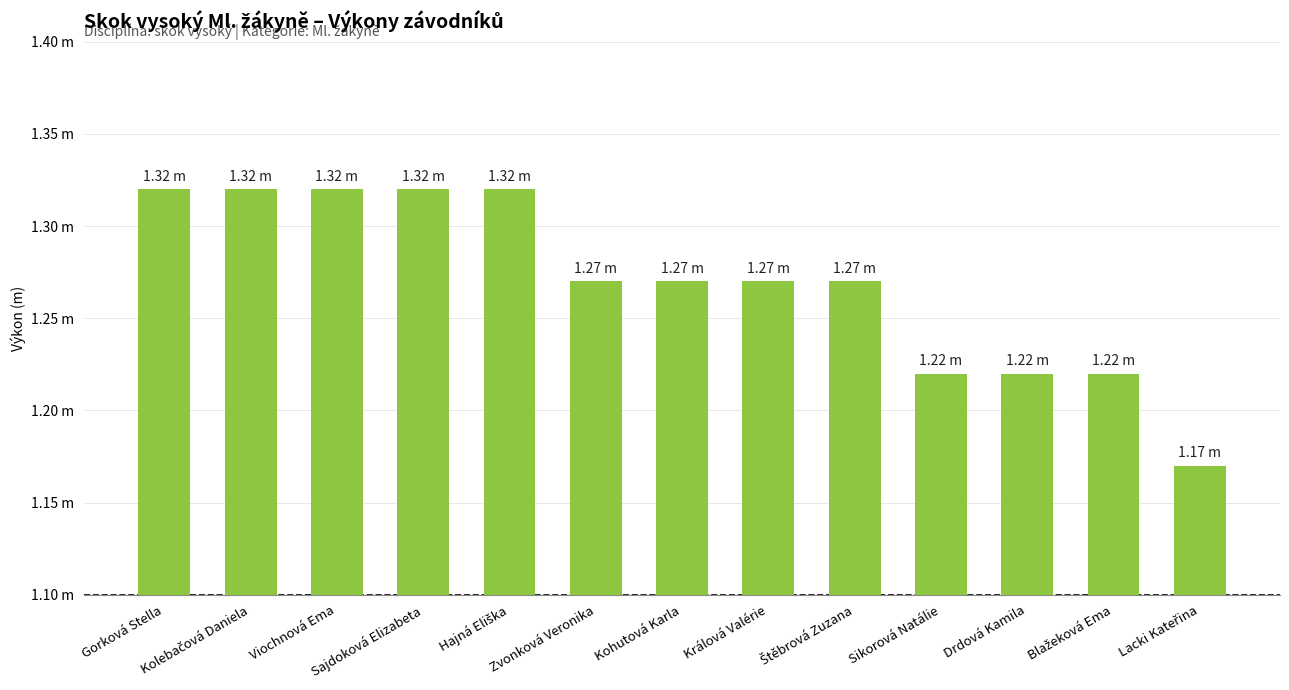

What is the sum of the values at Kolebačová Daniela and Gorková Stella?

2.6